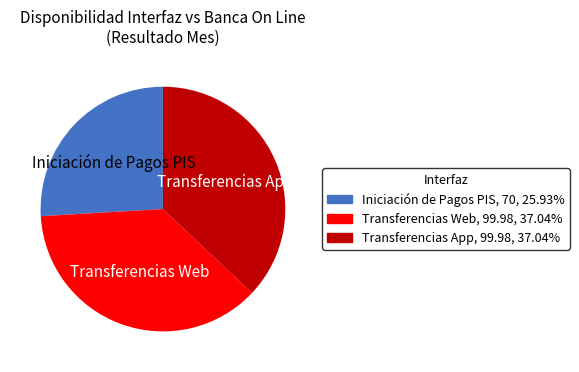

How many slices are in this pie chart?

3